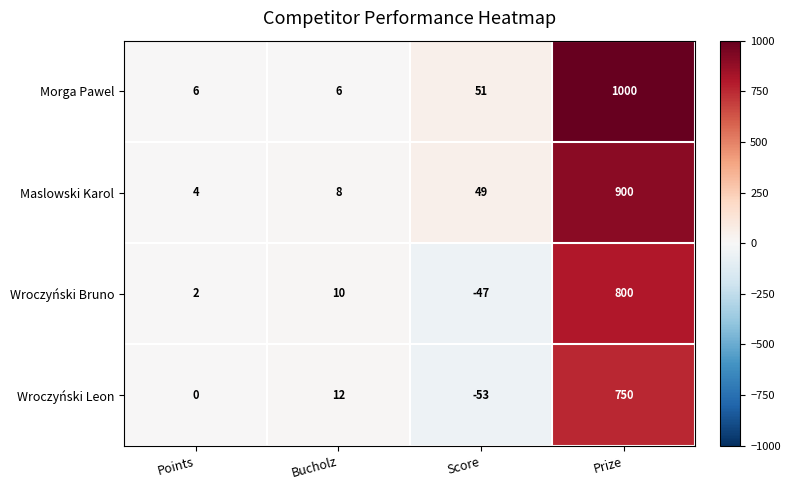

At how many categories does at least one series exceed 911?

1